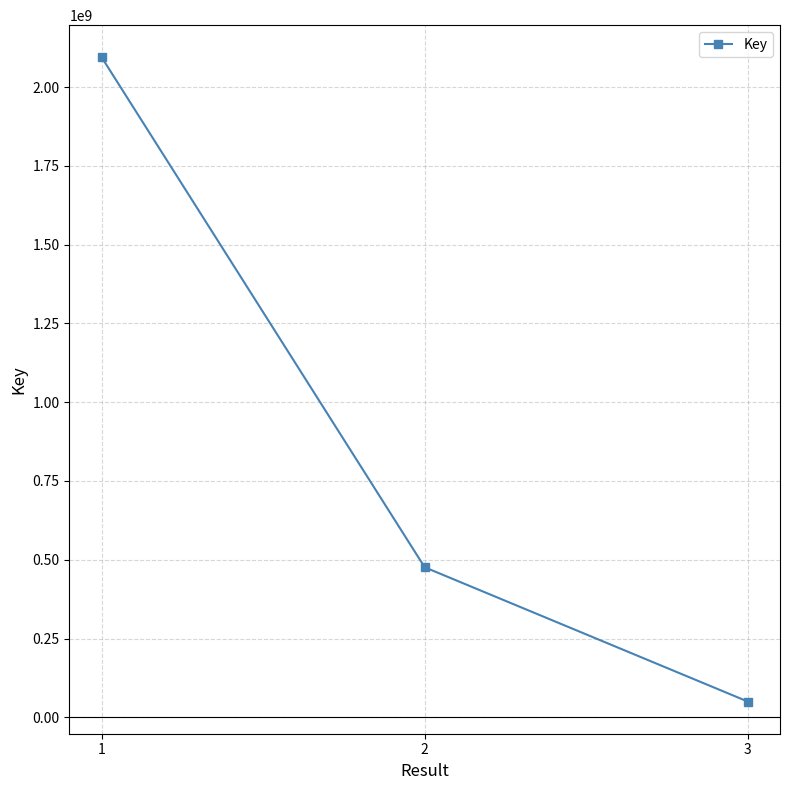

What is the ratio of the value at 2 to the value at 1?

0.2